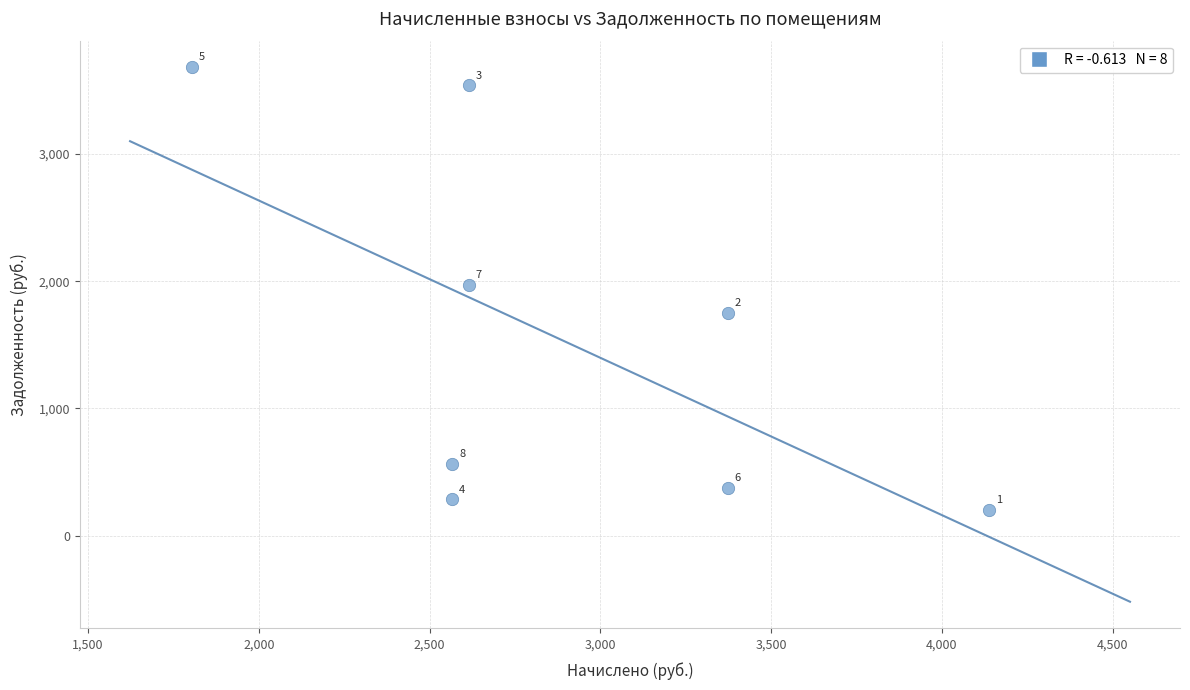

What is the average Y value?

1545.0